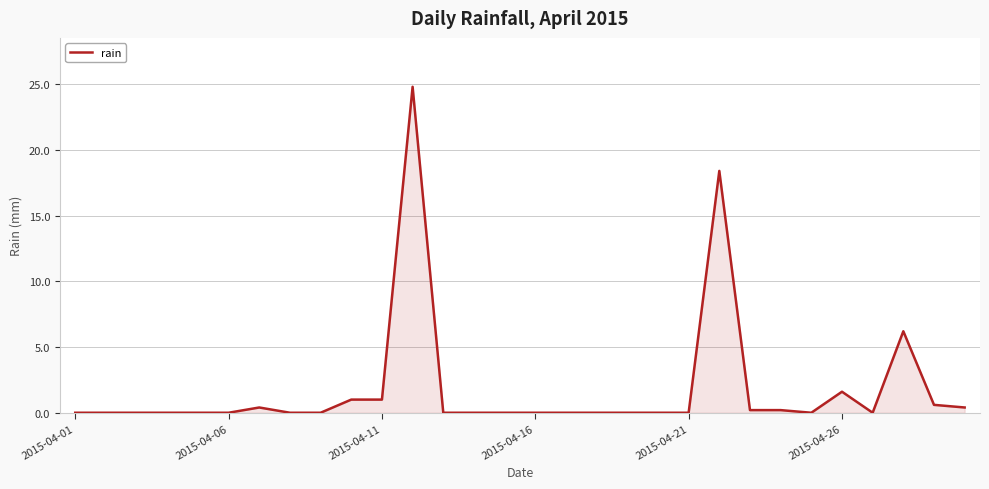

What is the difference between the maximum and minimum values?

24.8